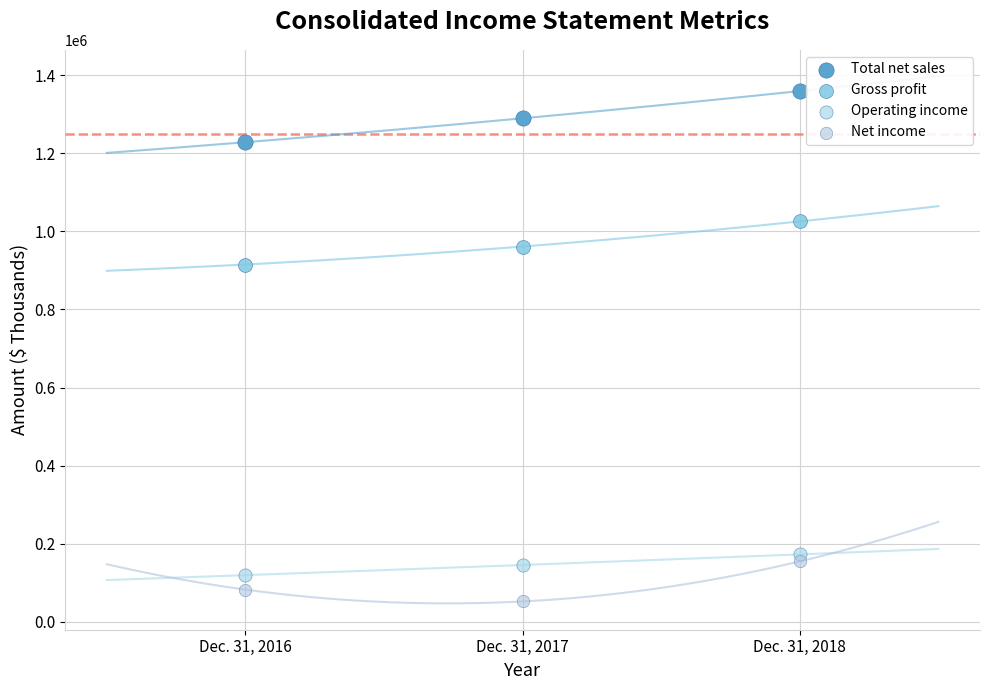

Across all data points, what is the average Y value?

625567